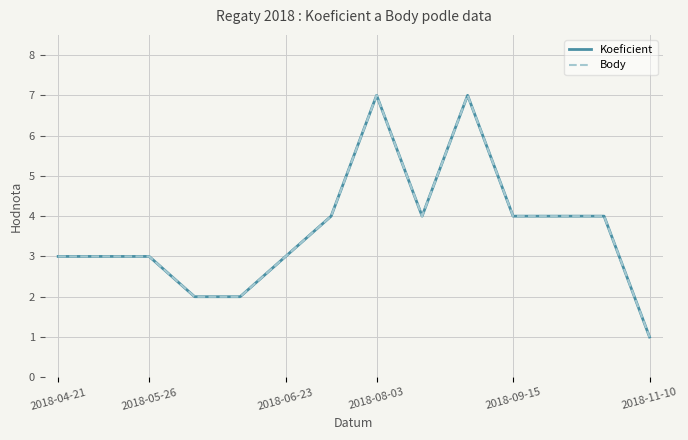

Does the chart display data point markers on the line(s)?

No